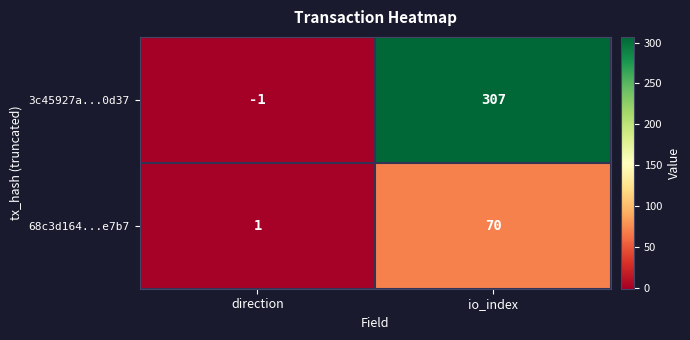

Which series has the largest total across all categories?

3c45927a...0d37